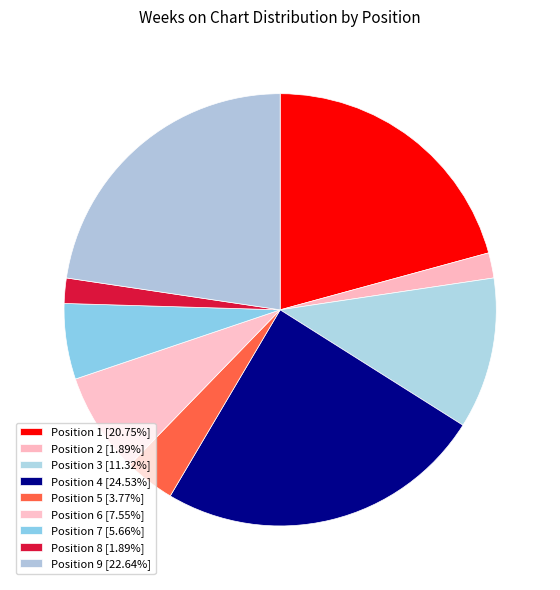

How many segments does this pie chart have?

9